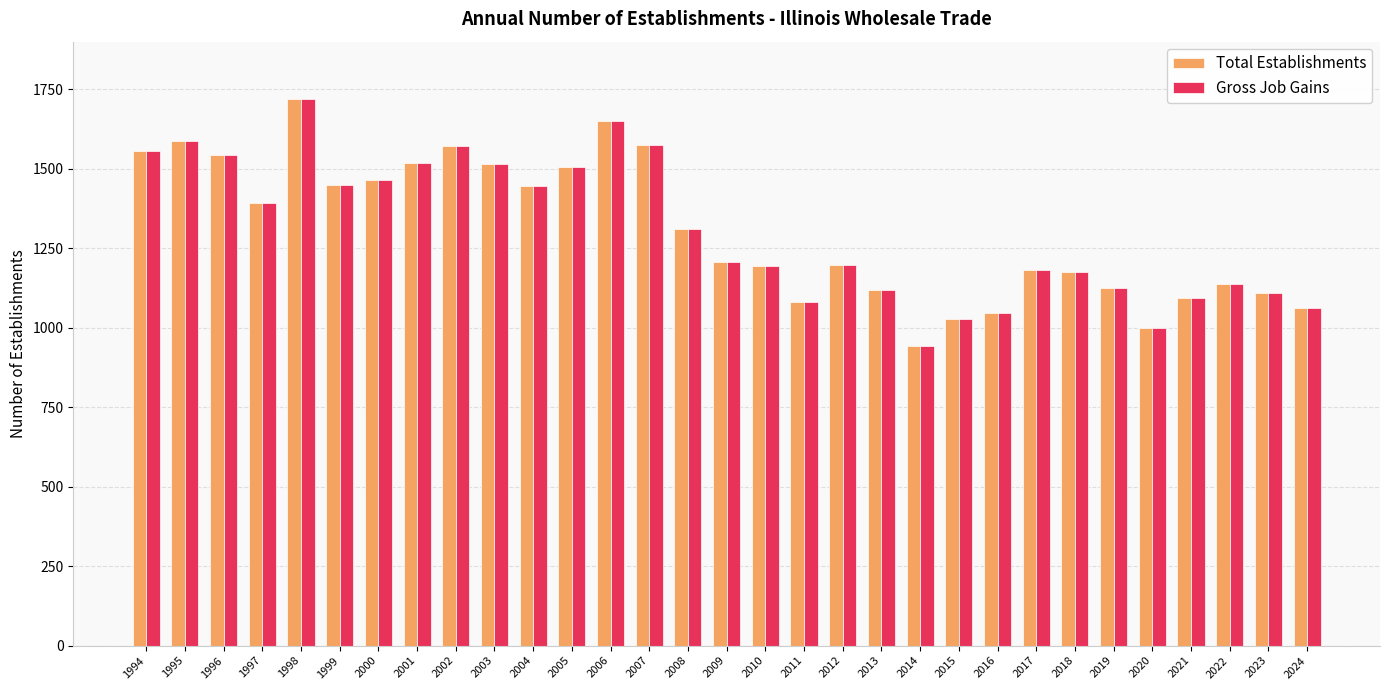

True or false: Total Establishments has a value of 1262 at 2014.

False